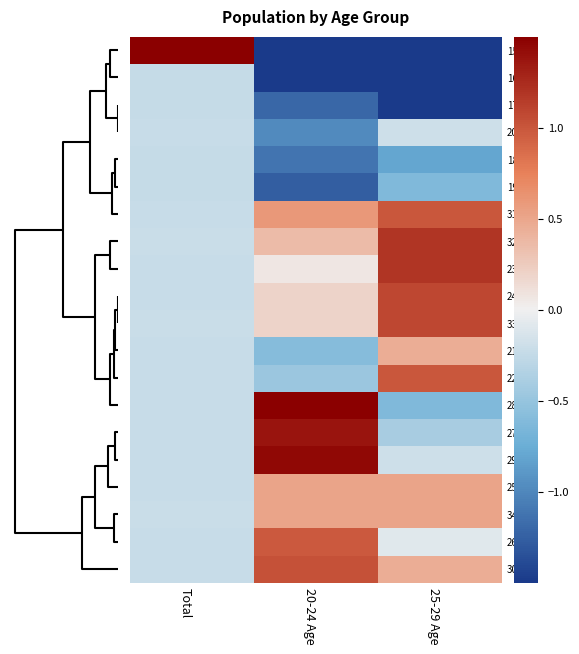

How many data points does each series have?

3